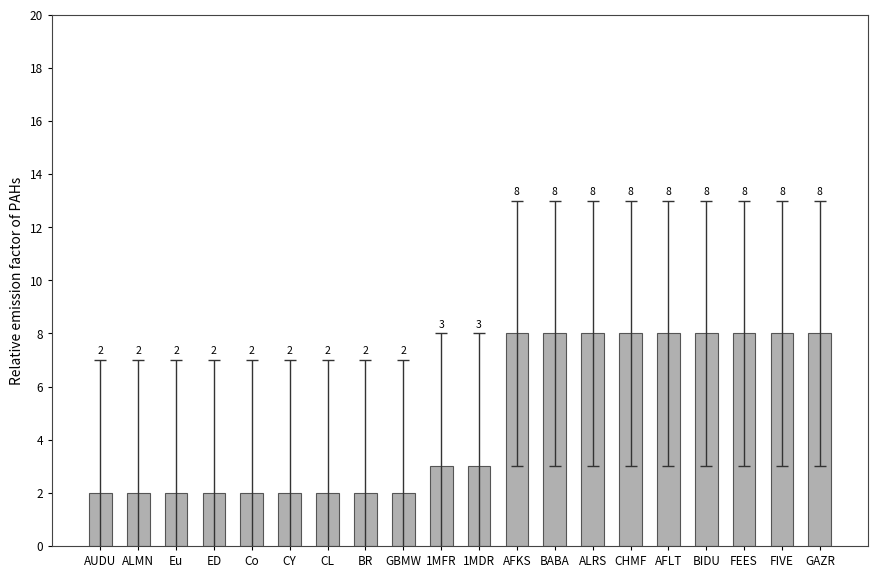

Between FEES and ED, which is larger?

FEES